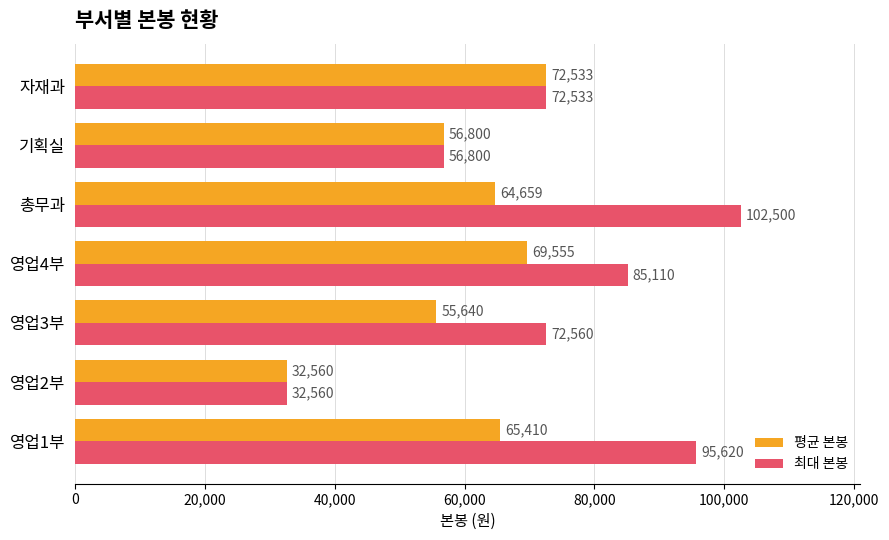

At which category is the sum across all series the highest?

총무과